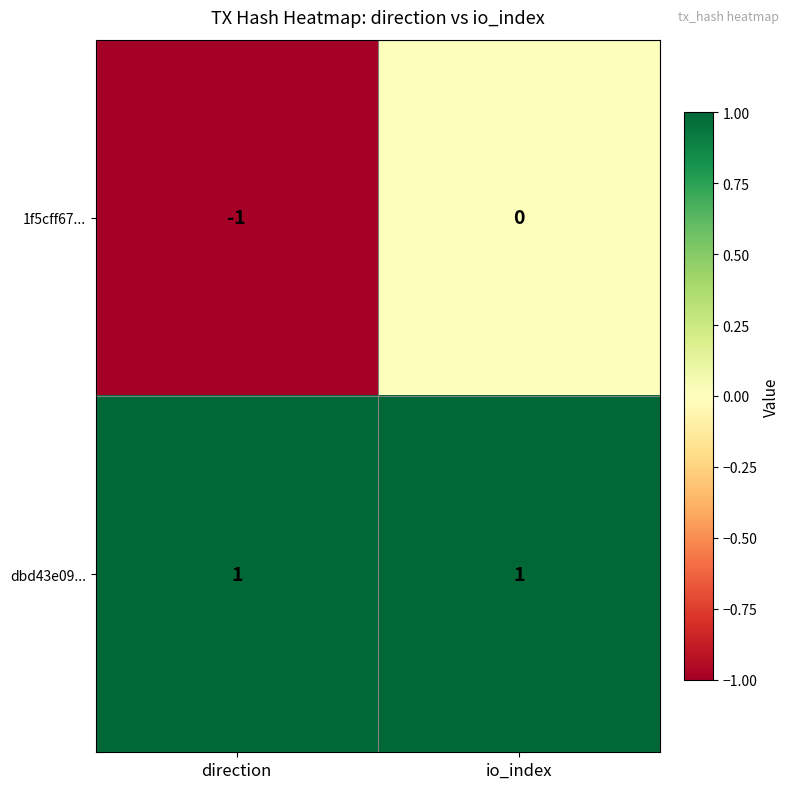

Which category has the lowest value across all series?

direction